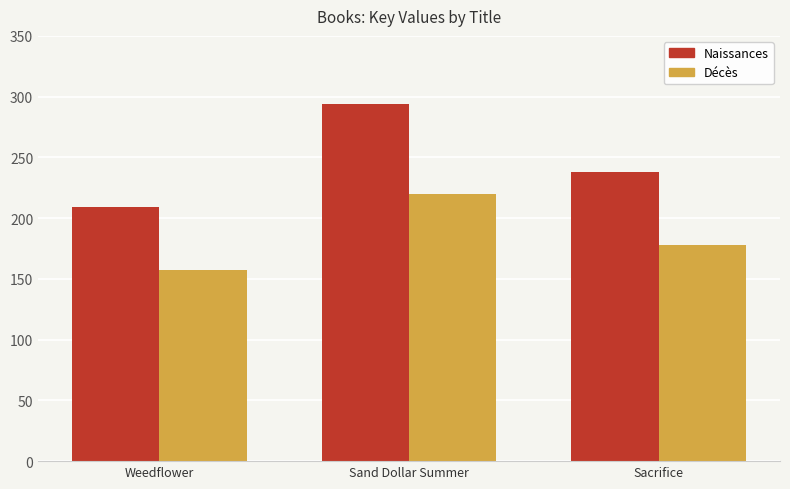

Reading right to left, extract all data points from this chart.

Naissances: 238	294	209
Décès: 178	220	157